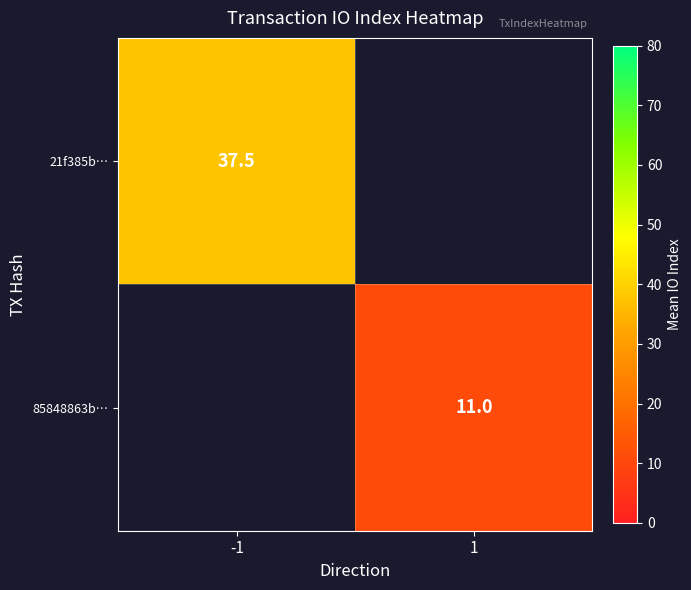

At how many categories does at least one series exceed 28?

1